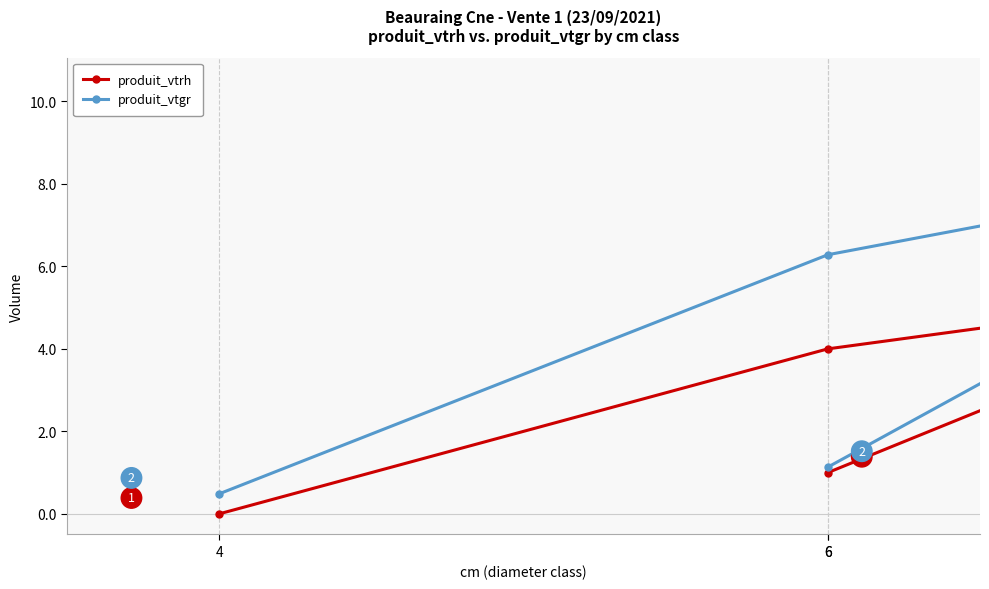

What is the label of the 2nd point from the left?

6